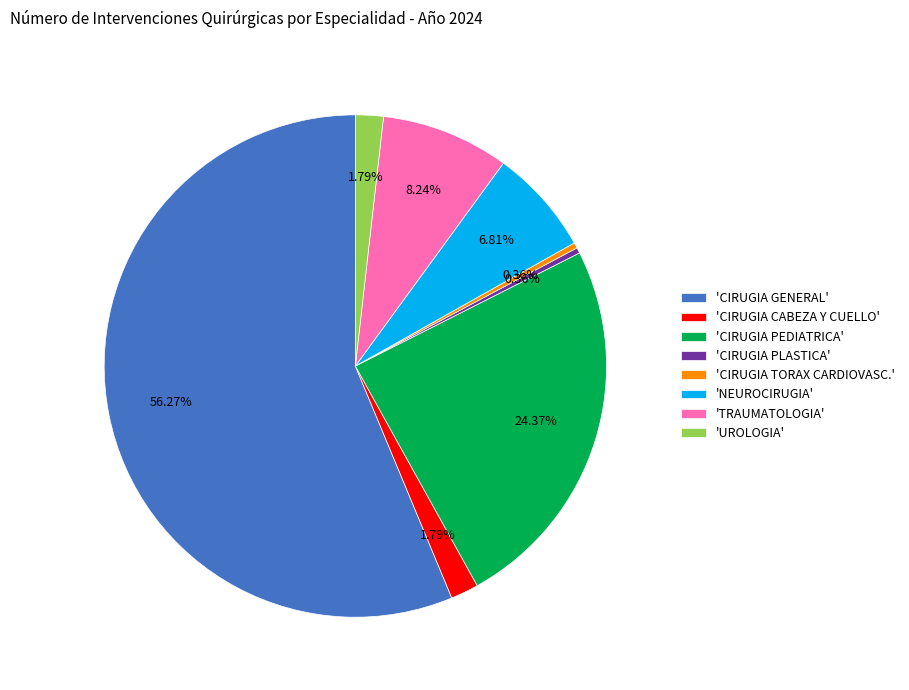

Which category has the biggest portion of the pie?

'CIRUGIA GENERAL'